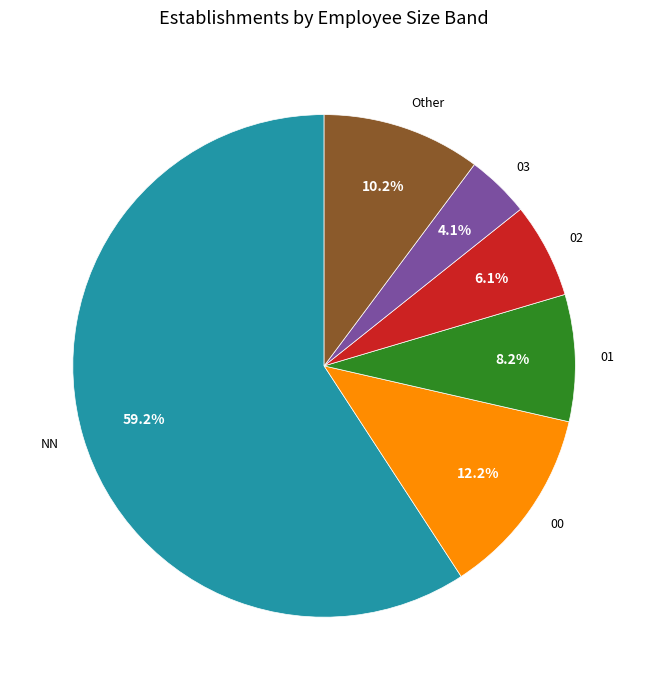

The 02 slice represents 6% of the pie. True or false?

True